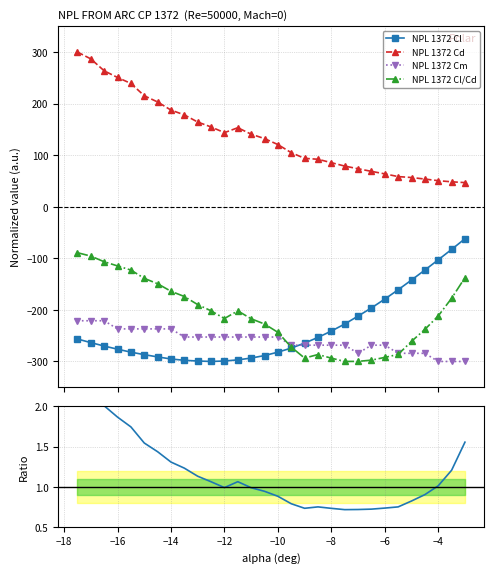

How many interior local valleys does the Cd/|Cl| series have?

3